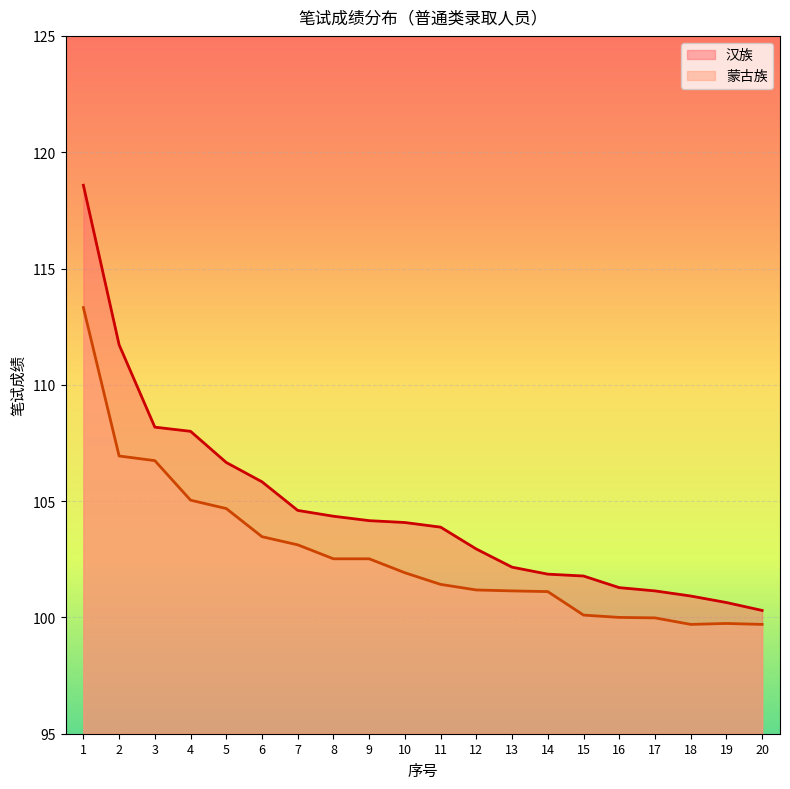

What is the average value of the 汉族 series?

104.7